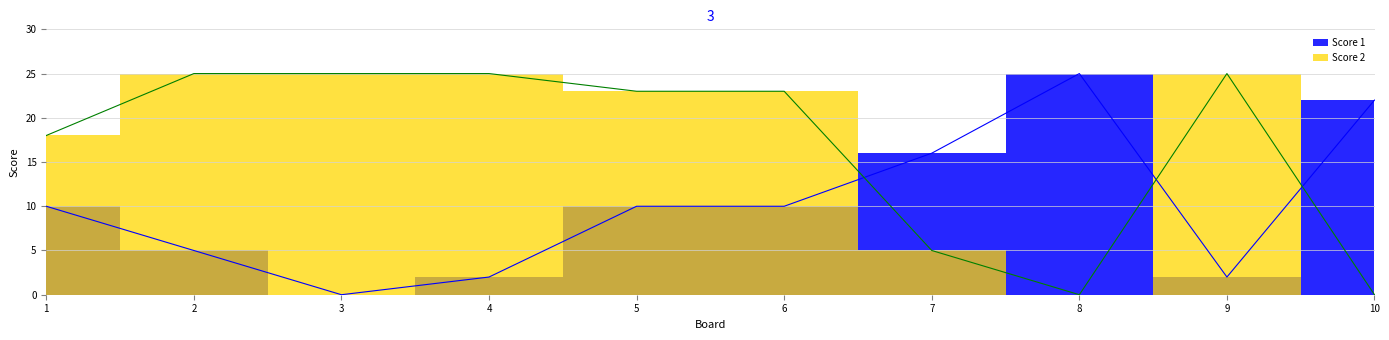

At which label is Score 1 closest to 12?

1